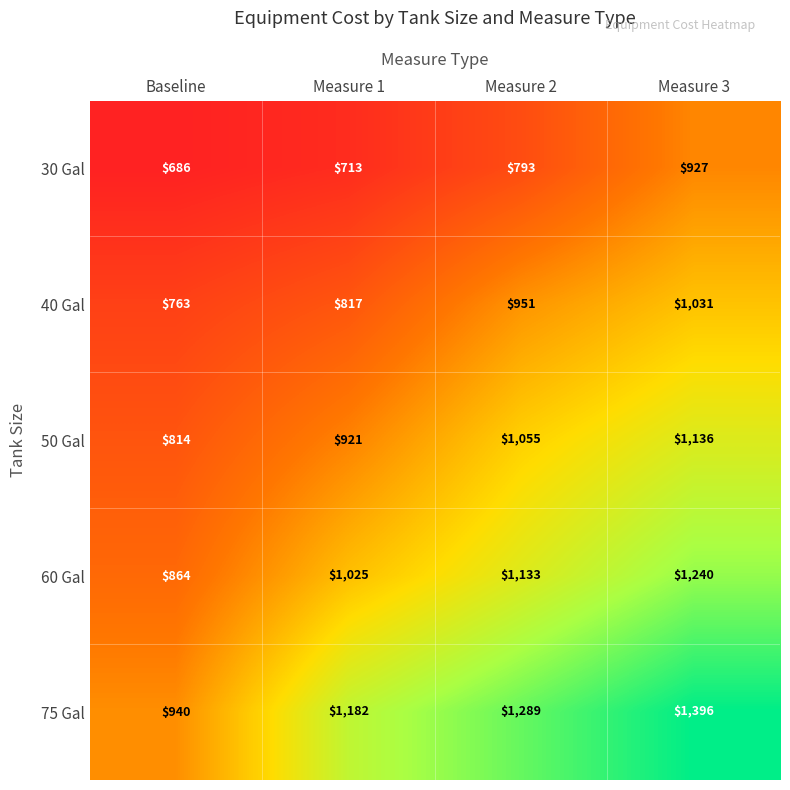

Between Baseline and Measure 1, which series saw the biggest shift?

75 Gal